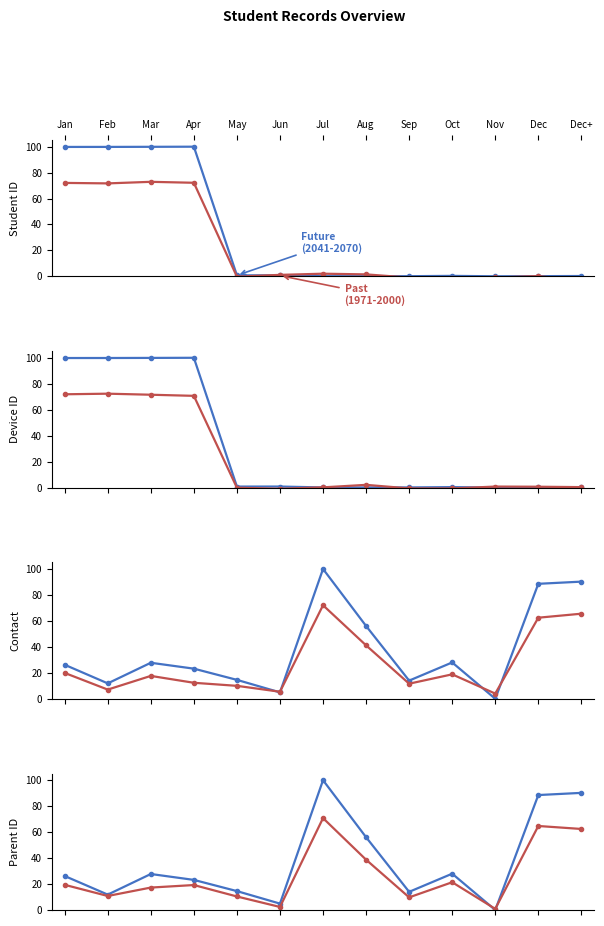

What is the value of the Future (2041-2070) point at the 6th from the left?

4.9